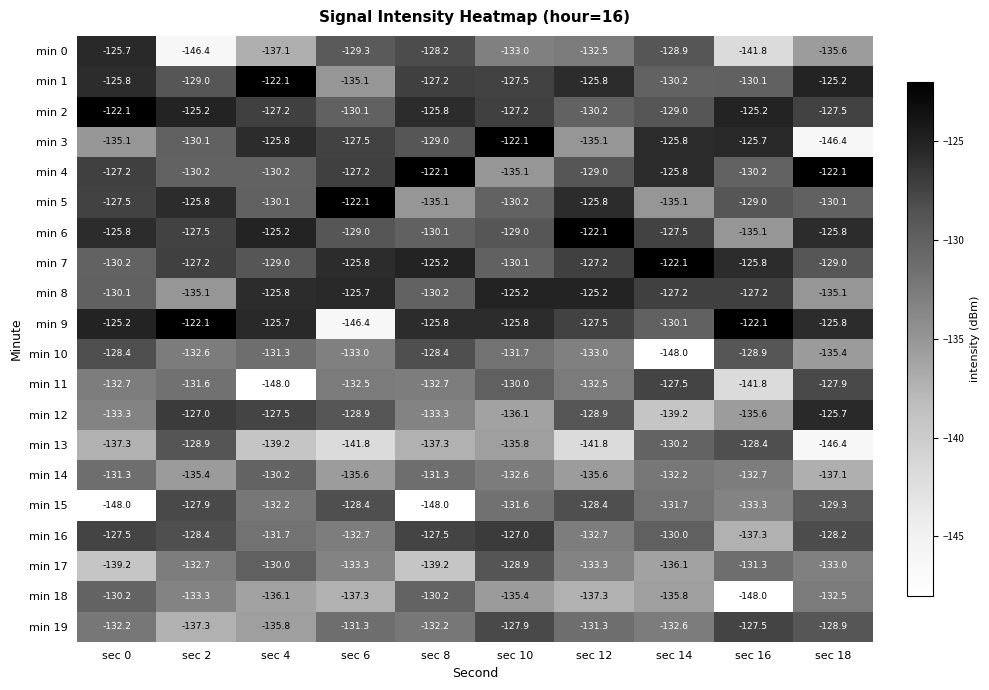

Count the number of categories in the chart.

10